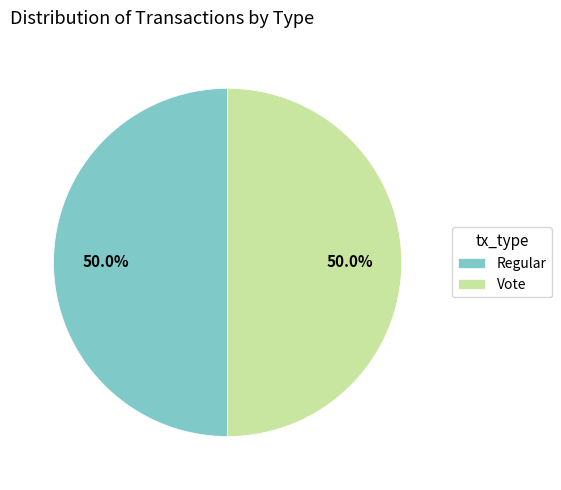

What is the ratio of the value at Vote to the value at Regular?

1.0